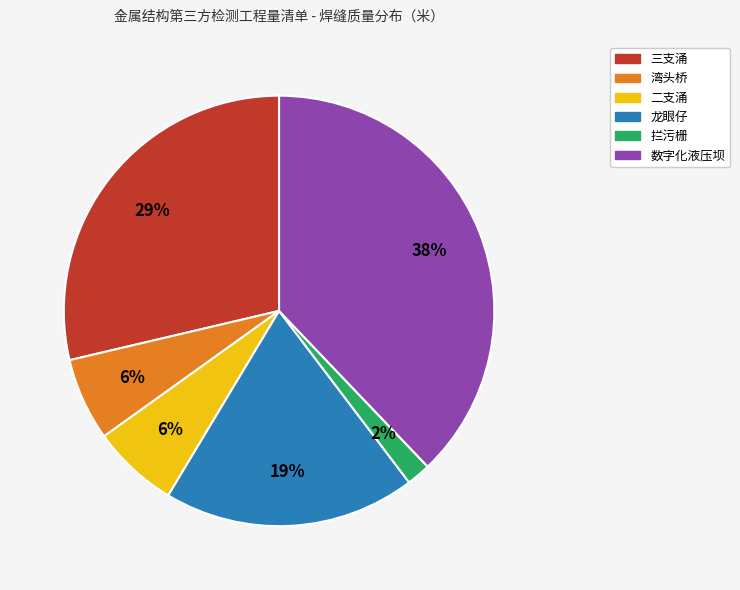

Is there a majority slice in this chart?

No